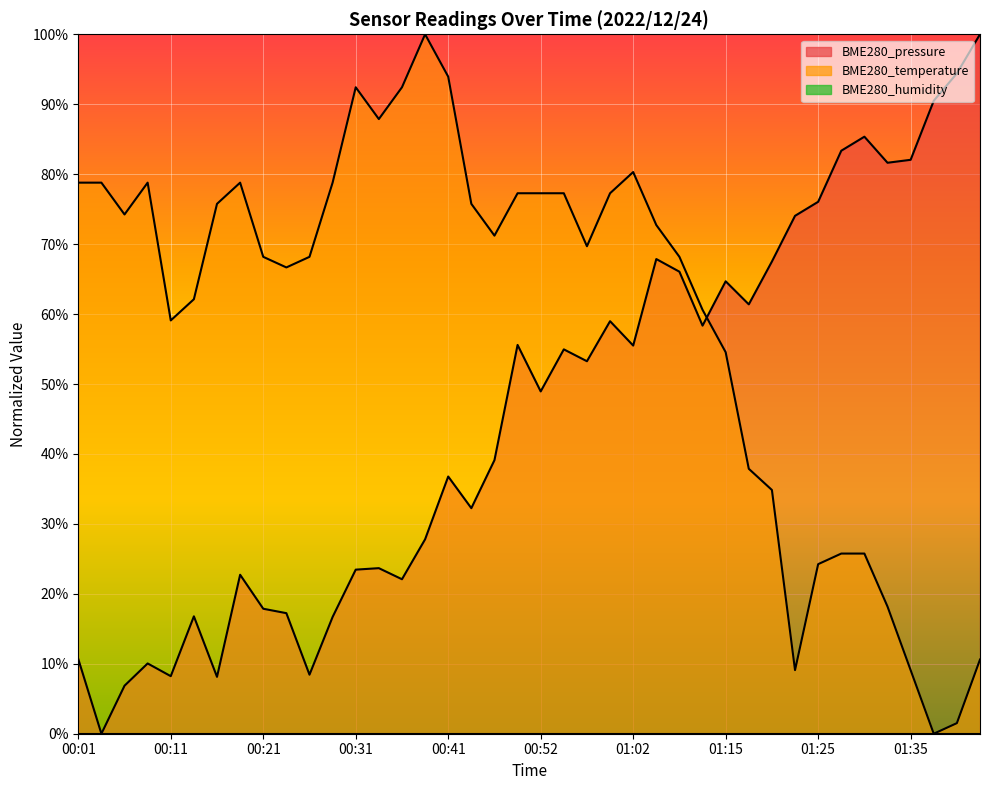

What is the difference between the maximum and minimum values in the BME280_temperature series?

100.0